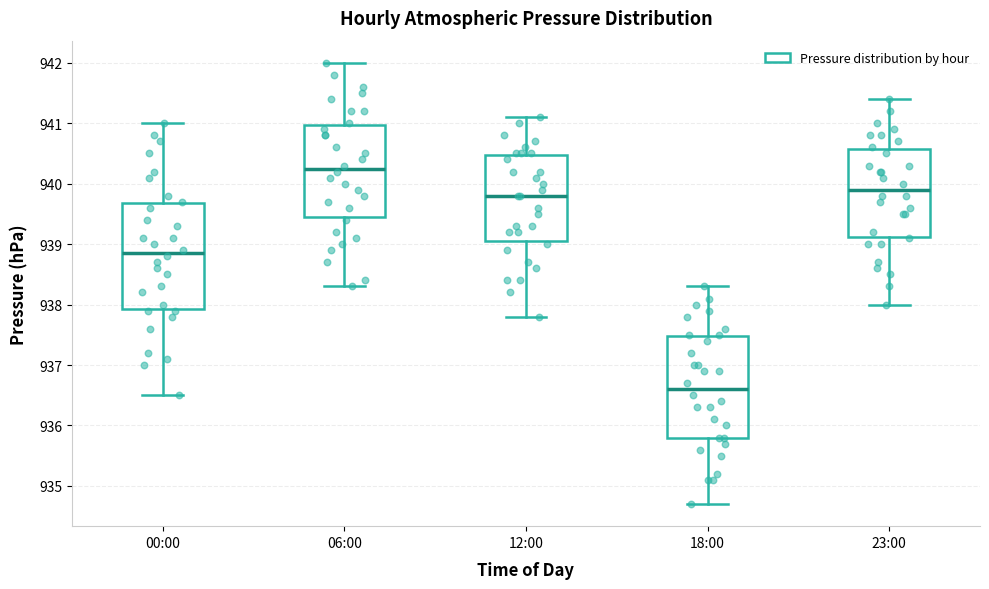

Where does the median line of the box for 18:00 sit on the y-axis? The values are not printed on the chart, so give them approximately, as read against the axis.

936.6